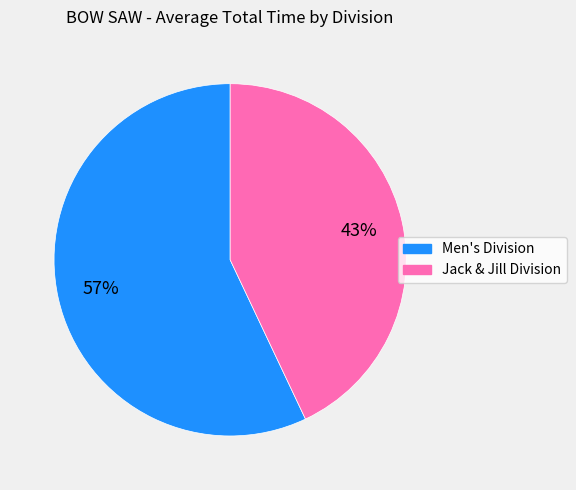

Rank the categories by value from highest to lowest.

Men's Division, Jack & Jill Division